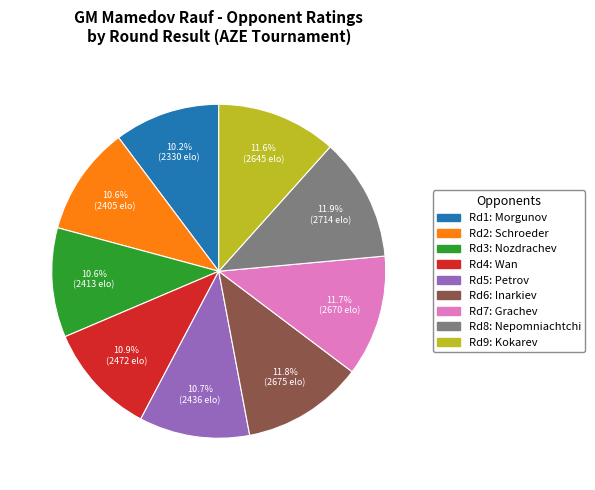

Is there any slice that represents more than half of the pie?

No